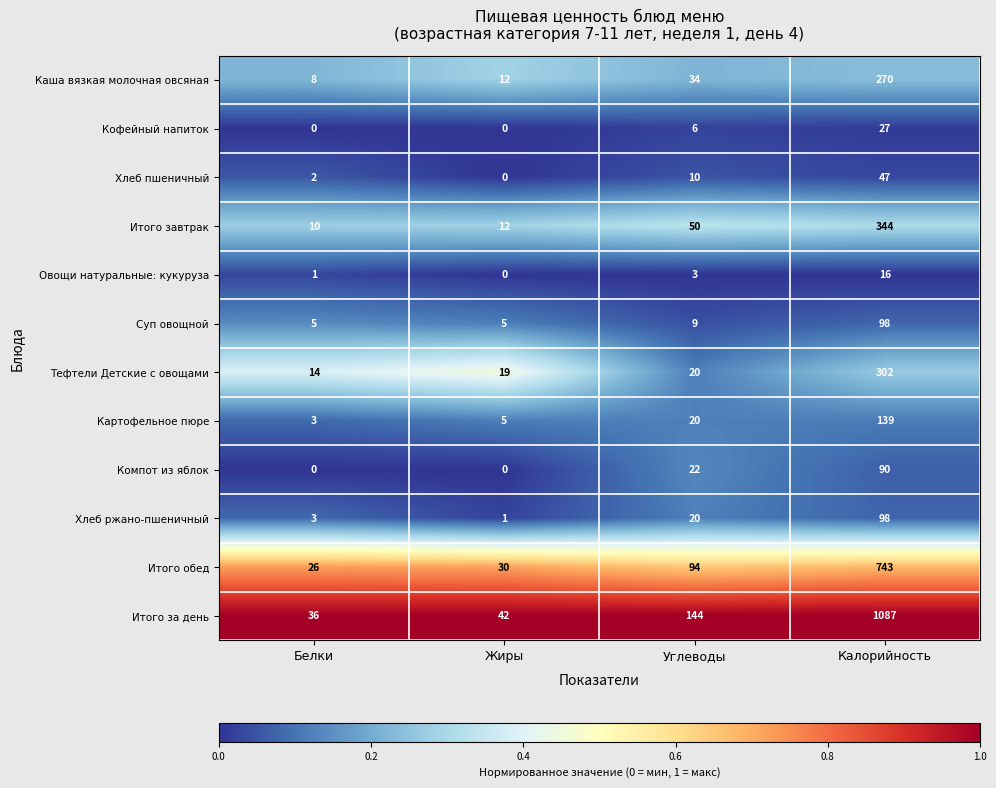

What is the total value across all series at Жиры?

126